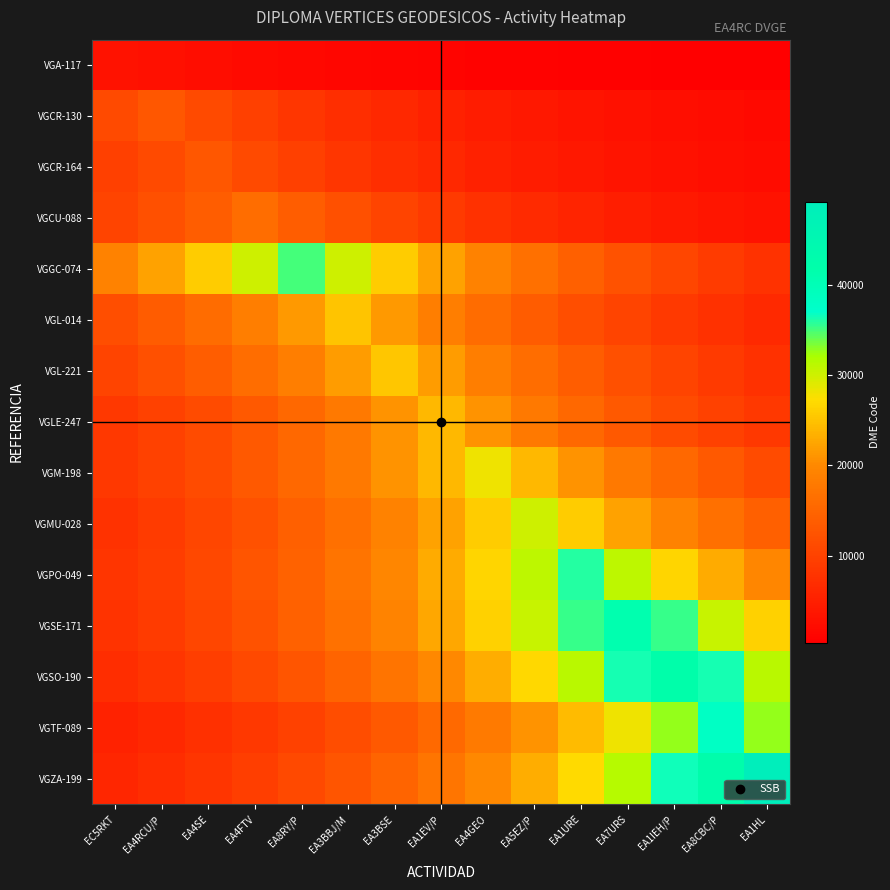

Rank the series by their maximum value, from highest to lowest.

VGZA-199, VGSO-190, VGSE-171, VGTF-089, VGPO-049, VGGC-074, VGMU-028, VGM-198, VGL-221, VGL-014, VGLE-247, VGCU-088, VGCR-164, VGCR-130, VGA-117